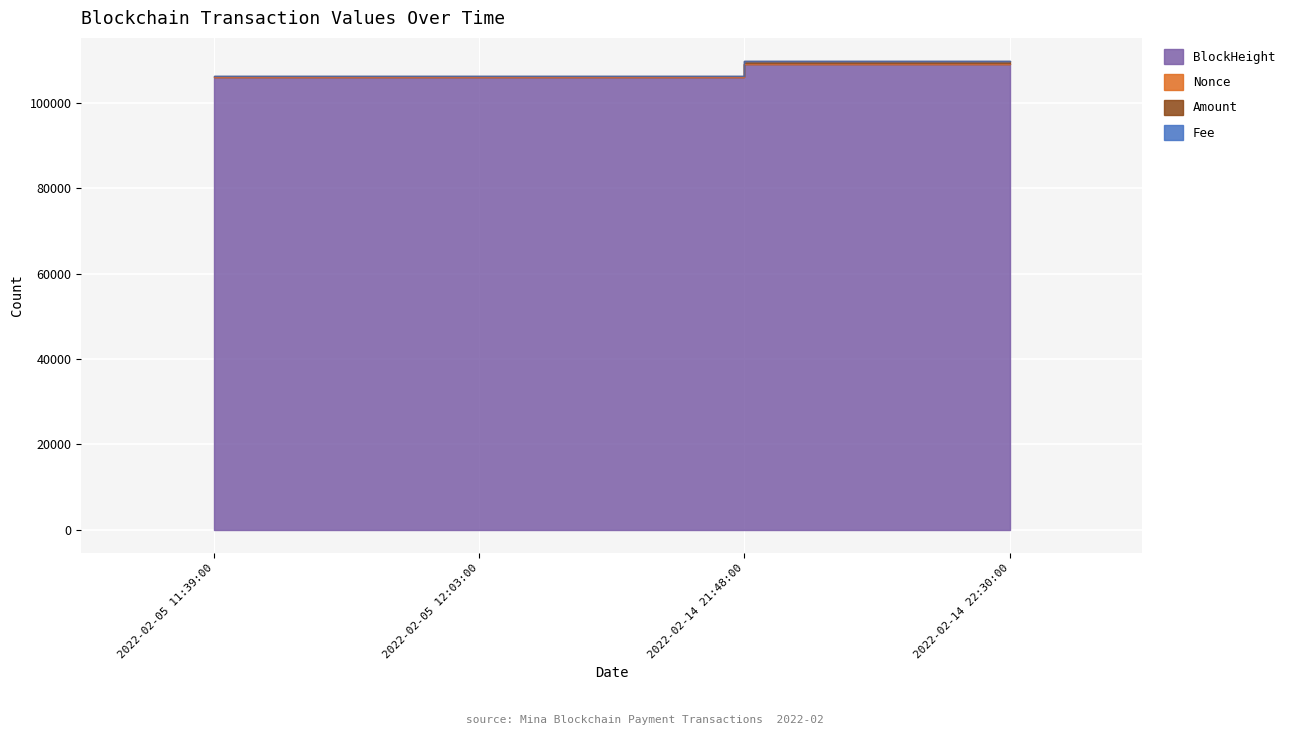

True or false: Amount and BlockHeight intersect in this chart.

False